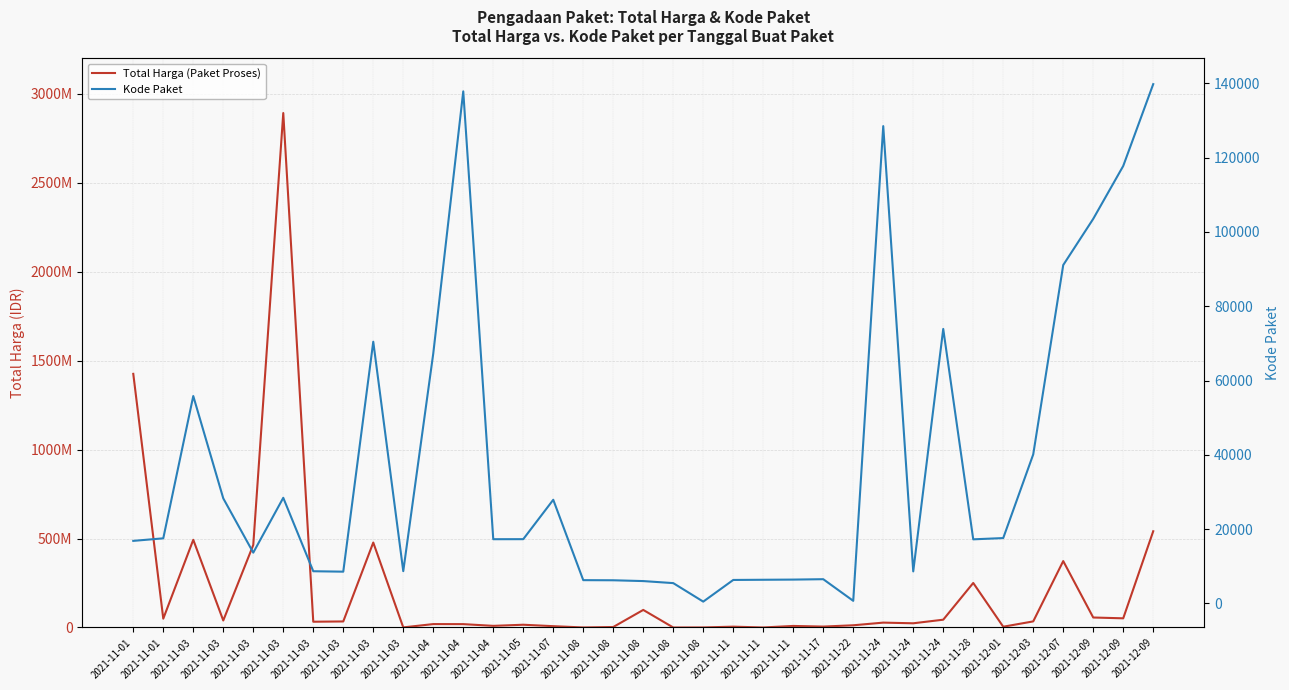

True or false: Total Harga (Paket Proses) and Kode Paket cross at least once.

False